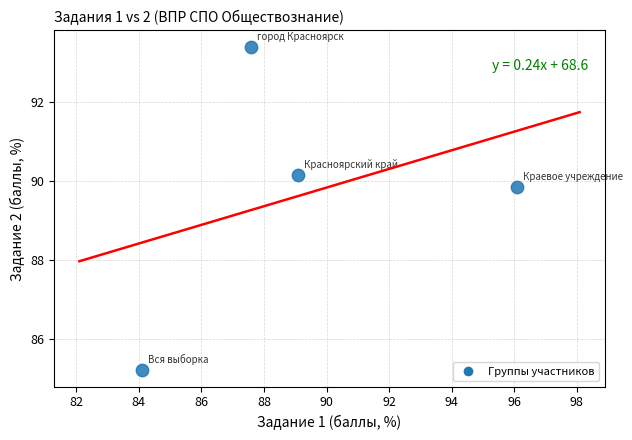

What is the range of Y values (max minus min)?

8.2